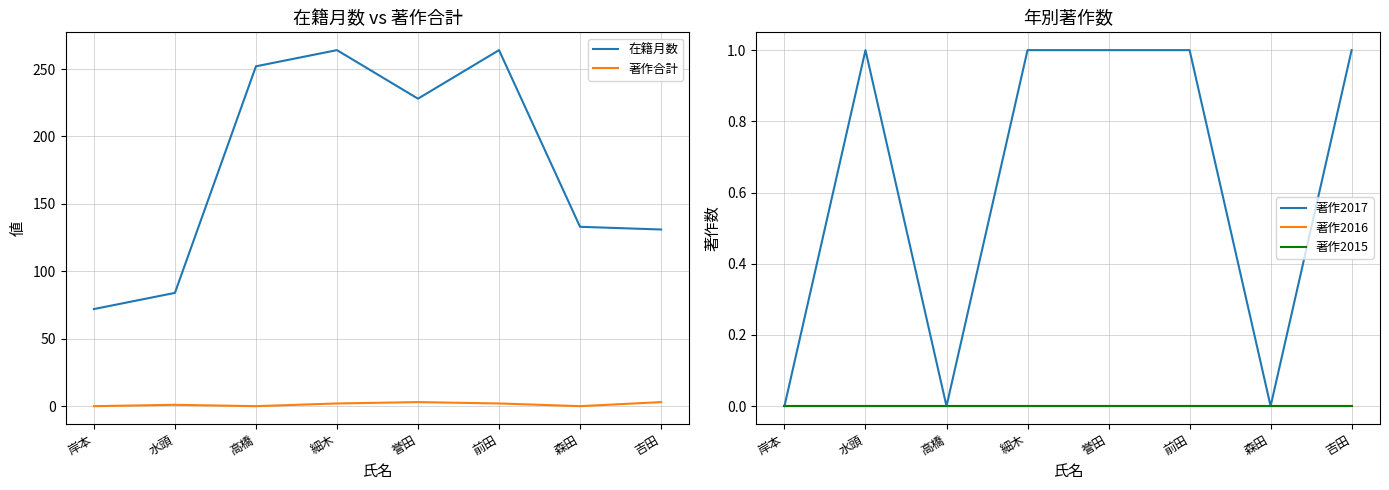

At which category is the sum across all series the highest?

細木